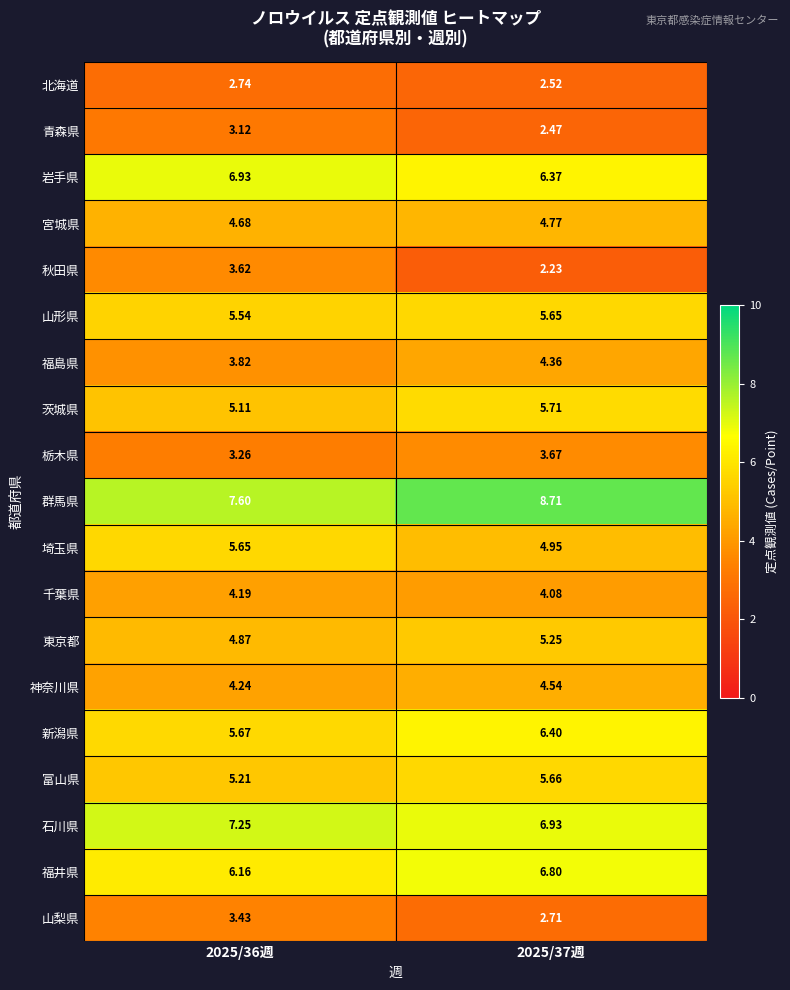

Is the value of 岩手県 at 2025/37週 greater than the value of 埼玉県 at 2025/36週?

Yes